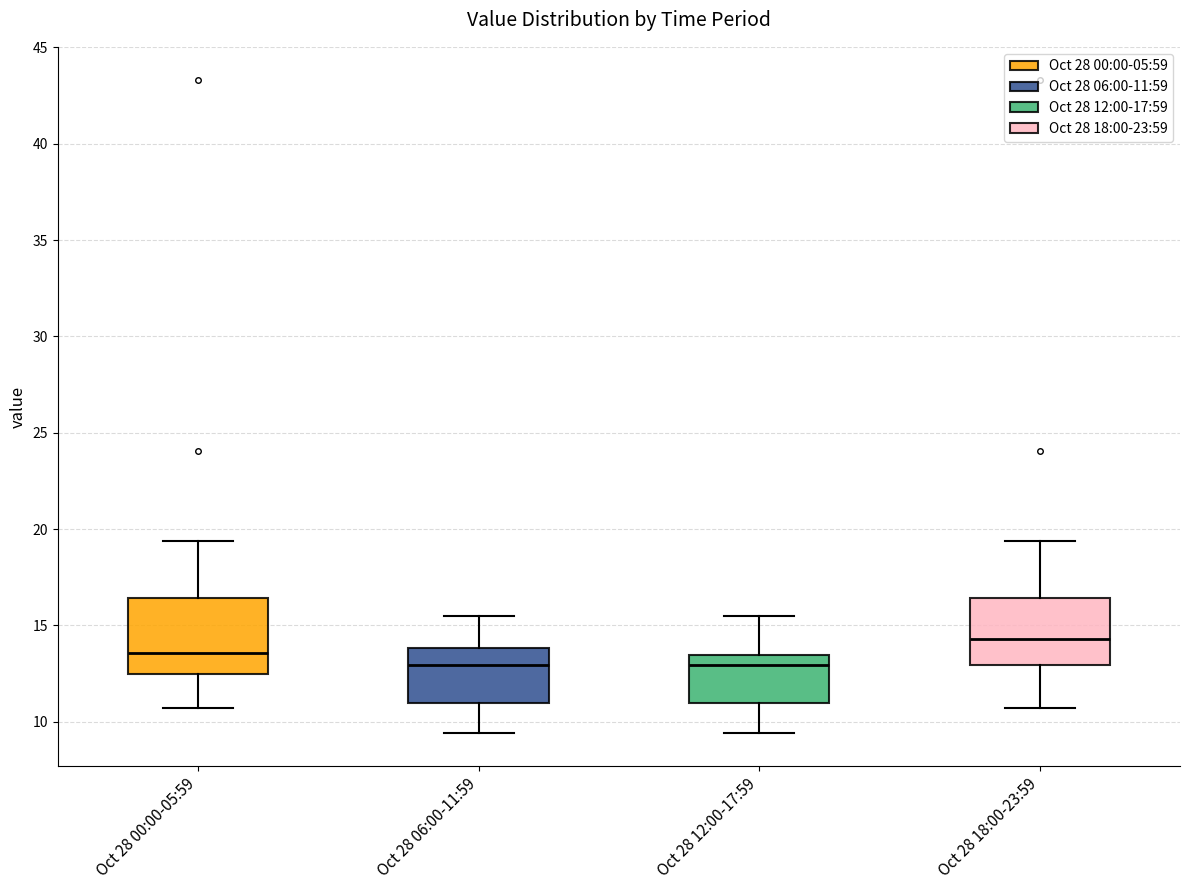

Reading left to right, transcribe this box plot: for each box, give where its median line is, the range the box spans, and where its two whiskers end, as read against the y-axis. The values are not printed on the chart, so give them approximately, as read against the axis.

Oct 28 00:00-05:59: median 13.5, box 12.5 to 16.5, whiskers 10.5 to 19.5
Oct 28 06:00-11:59: median 13.0, box 11.0 to 14.0, whiskers 9.5 to 15.5
Oct 28 12:00-17:59: median 13.0, box 11.0 to 13.5, whiskers 9.5 to 15.5
Oct 28 18:00-23:59: median 14.5, box 13.0 to 16.5, whiskers 10.5 to 19.5